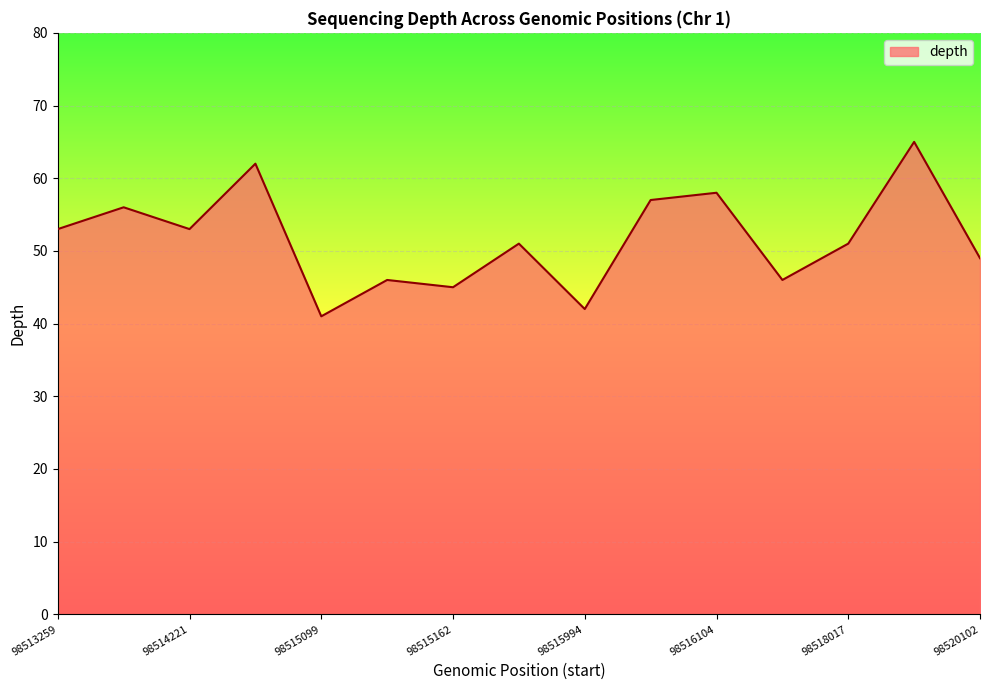

What is the sum of all values?

775